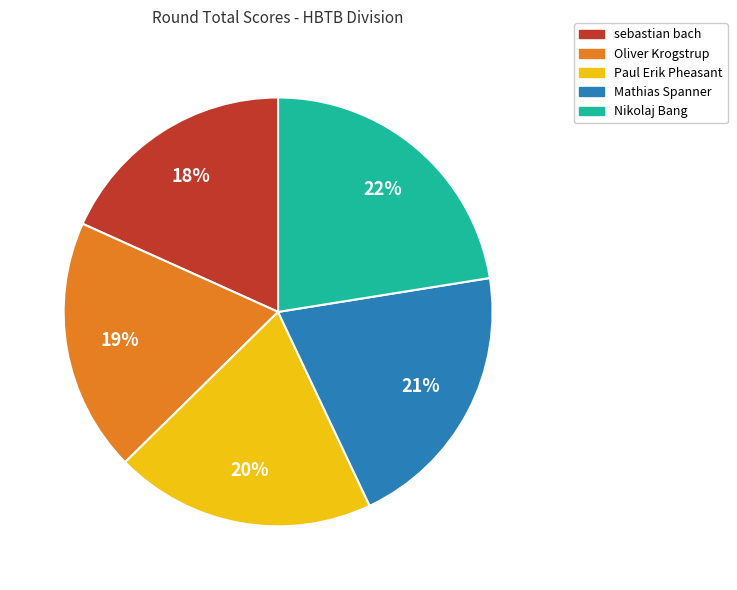

Rank the categories by value from highest to lowest.

Nikolaj Bang, Mathias Spanner, Paul Erik Pheasant, Oliver Krogstrup, sebastian bach